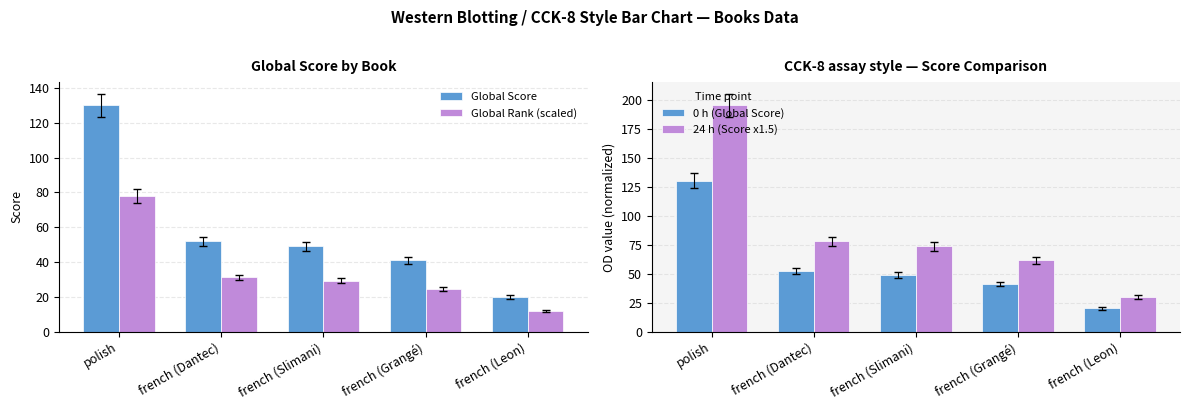

What position from the right is french (Dantec)?

4